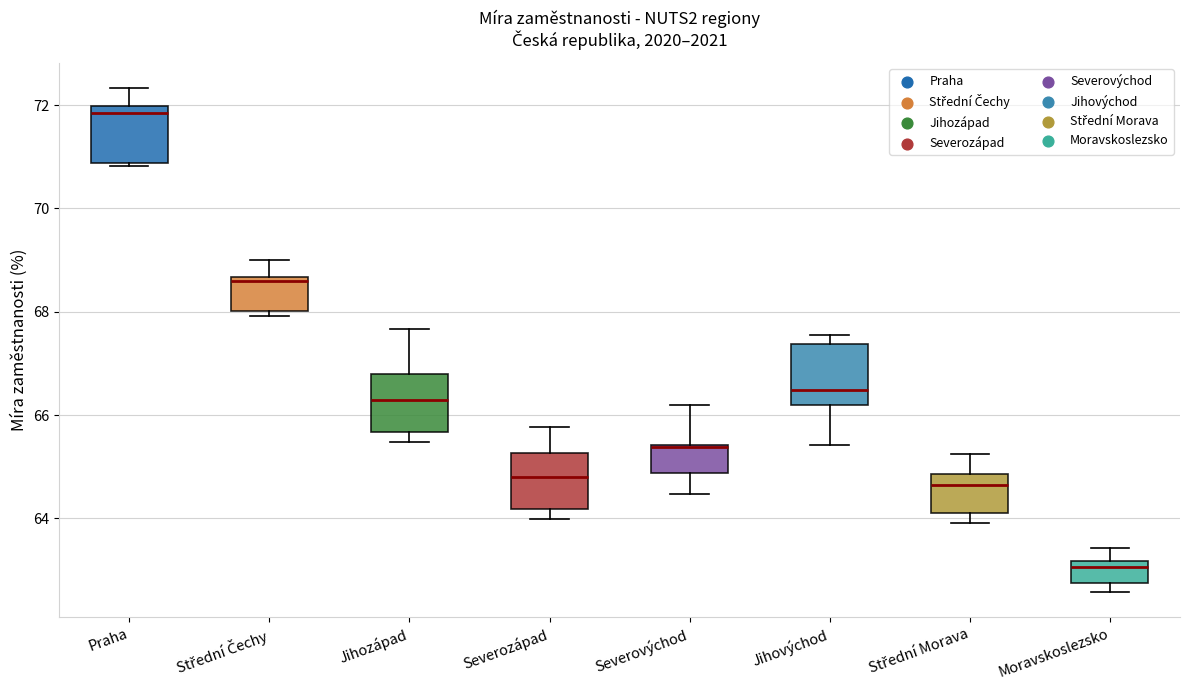

Reading left to right, read every box against the y-axis: the position of its median line, the range the box covers, and the ends of its whiskers. The values are not printed on the chart, so give them approximately, as read against the axis.

Praha: median 71.8, box 70.8 to 72.0, whiskers 70.8 to 72.4
Střední Čechy: median 68.6 (just below the box's upper edge), box 68.0 to 68.6, whiskers 68.0 (just below the box's lower edge) to 69.0
Jihozápad: median 66.2, box 65.6 to 66.8, whiskers 65.4 to 67.6
Severozápad: median 64.8, box 64.2 to 65.2, whiskers 64.0 to 65.8
Severovýchod: median 65.4 (drawn on the box's upper edge), box 64.8 to 65.4, whiskers 64.4 to 66.2
Jihovýchod: median 66.4, box 66.2 to 67.4, whiskers 65.4 to 67.6
Střední Morava: median 64.6, box 64.0 to 64.8, whiskers 64.0 (just below the box's lower edge) to 65.2
Moravskoslezsko: median 63.0, box 62.8 to 63.2, whiskers 62.6 to 63.4